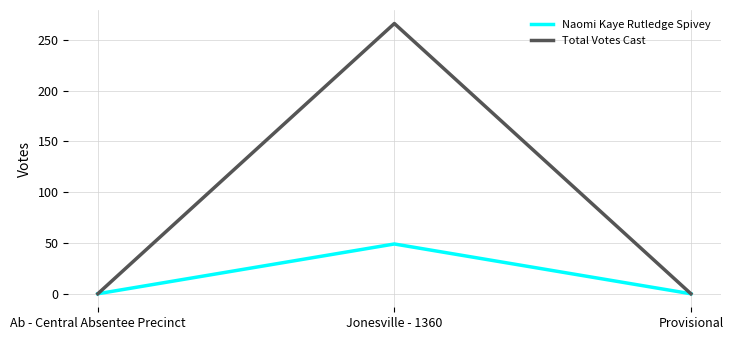

Which series has the largest range (max minus min)?

Total Votes Cast